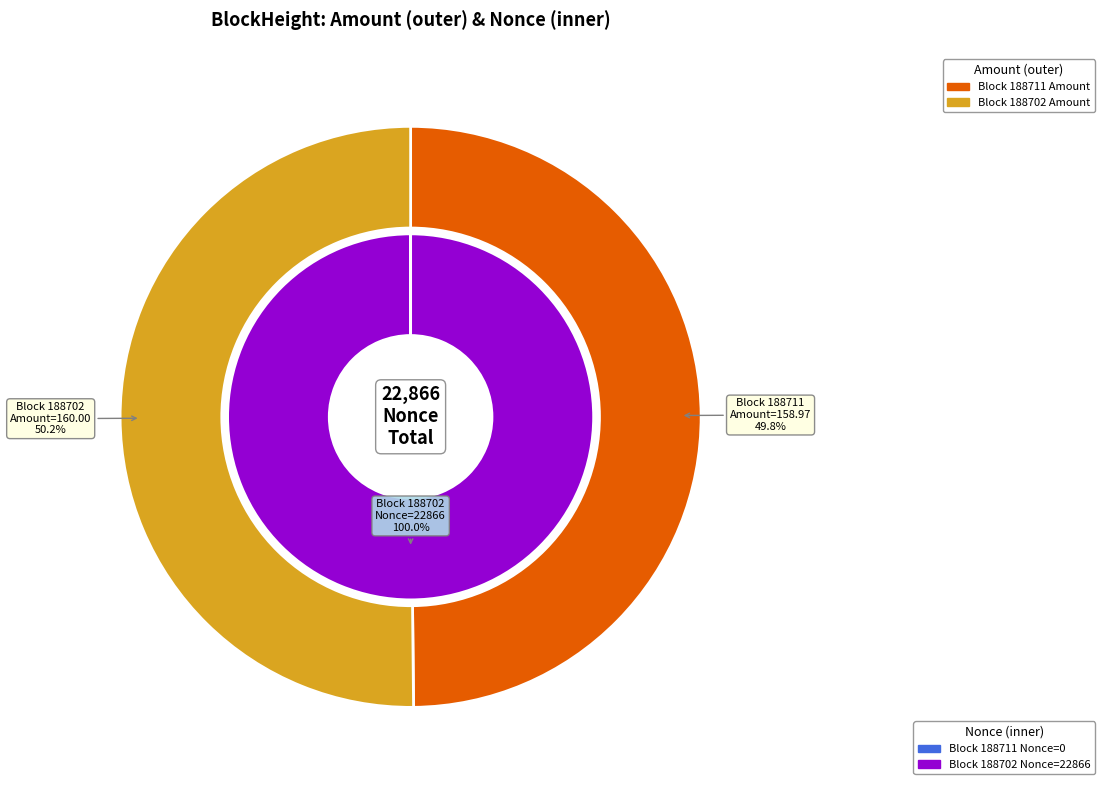

Is it true that 188702 is 100% of the pie?

True